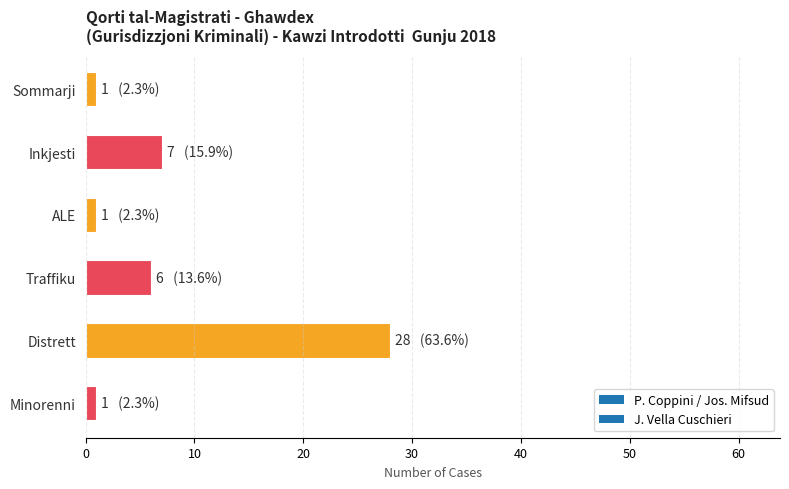

Which category has the highest value across all series?

Distrett